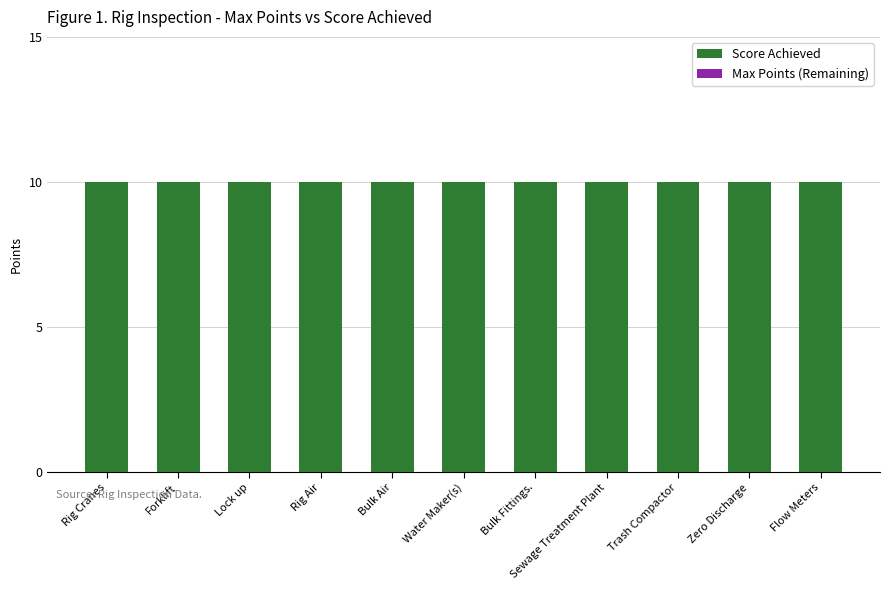

Reading left to right, extract all data points from this chart.

Score Achieved: Rig Cranes=10	Forklift=10	Lock up=10	Rig Air=10	Bulk Air=10	Water Maker(s)=10	Bulk Fittings.=10	Sewage Treatment Plant=10	Trash Compactor=10	Zero Discharge=10	Flow Meters=10
Max Points (Remaining): Rig Cranes=0	Forklift=0	Lock up=0	Rig Air=0	Bulk Air=0	Water Maker(s)=0	Bulk Fittings.=0	Sewage Treatment Plant=0	Trash Compactor=0	Zero Discharge=0	Flow Meters=0